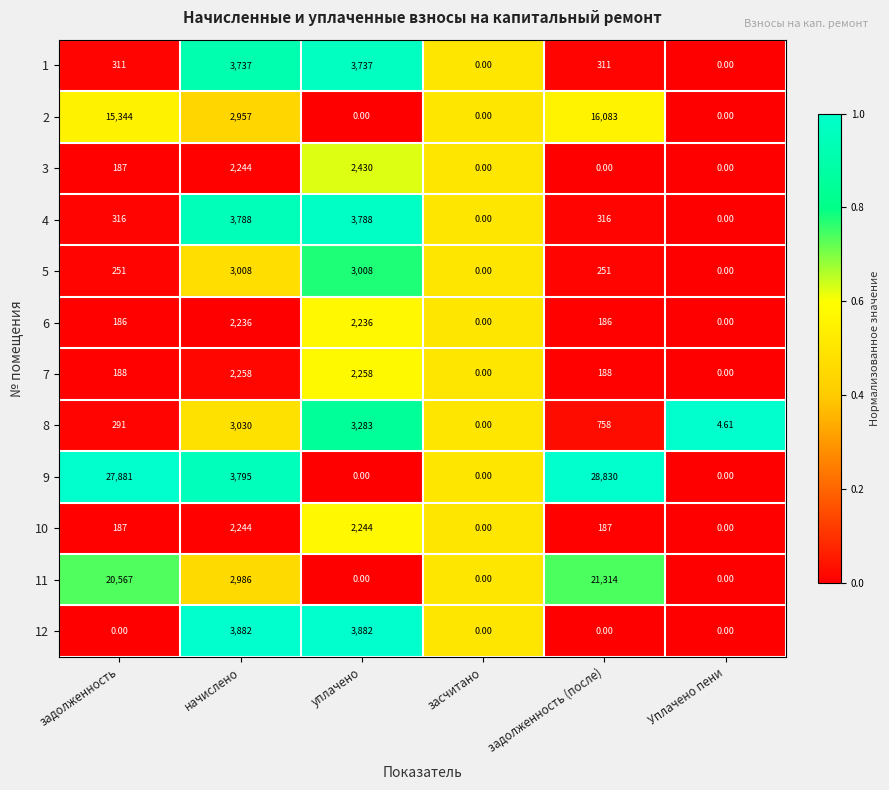

Which series has the largest total across all categories?

9